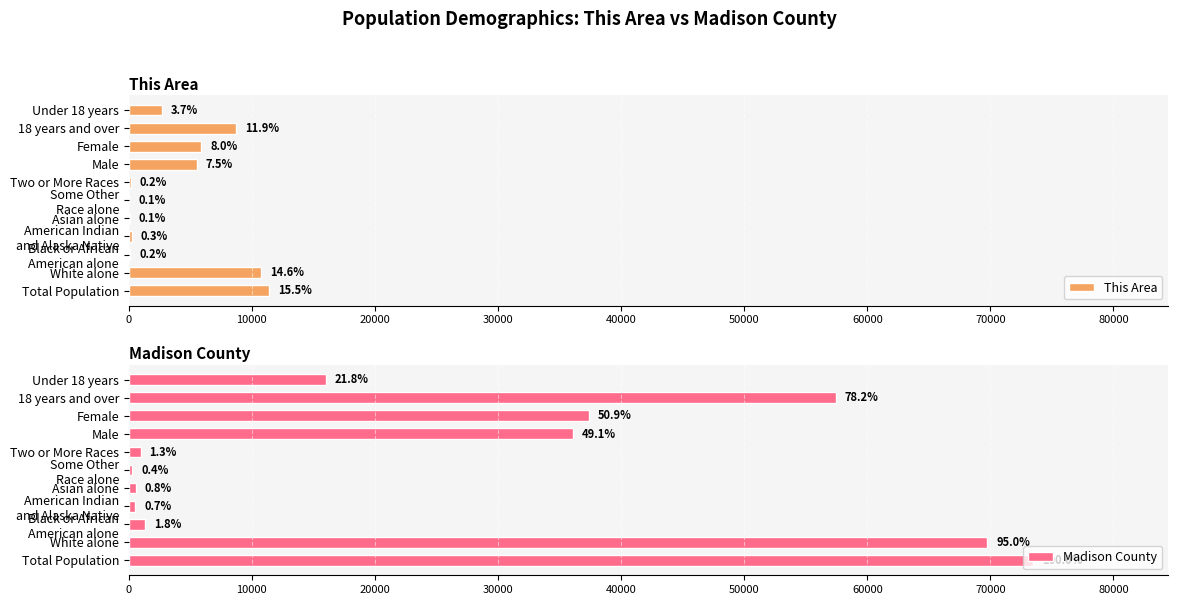

Is it true that Madison County equals 1350 at Black or African American alone?

True